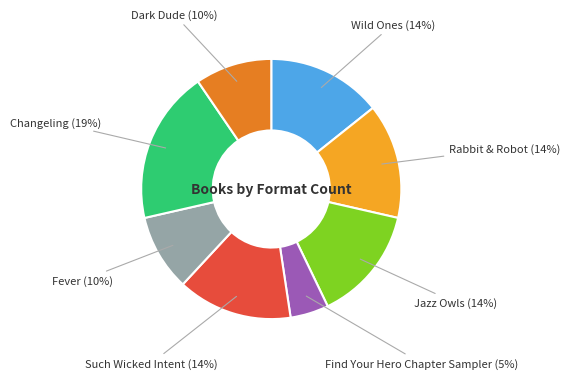

Is it true that Such Wicked Intent is 22% of the pie?

False